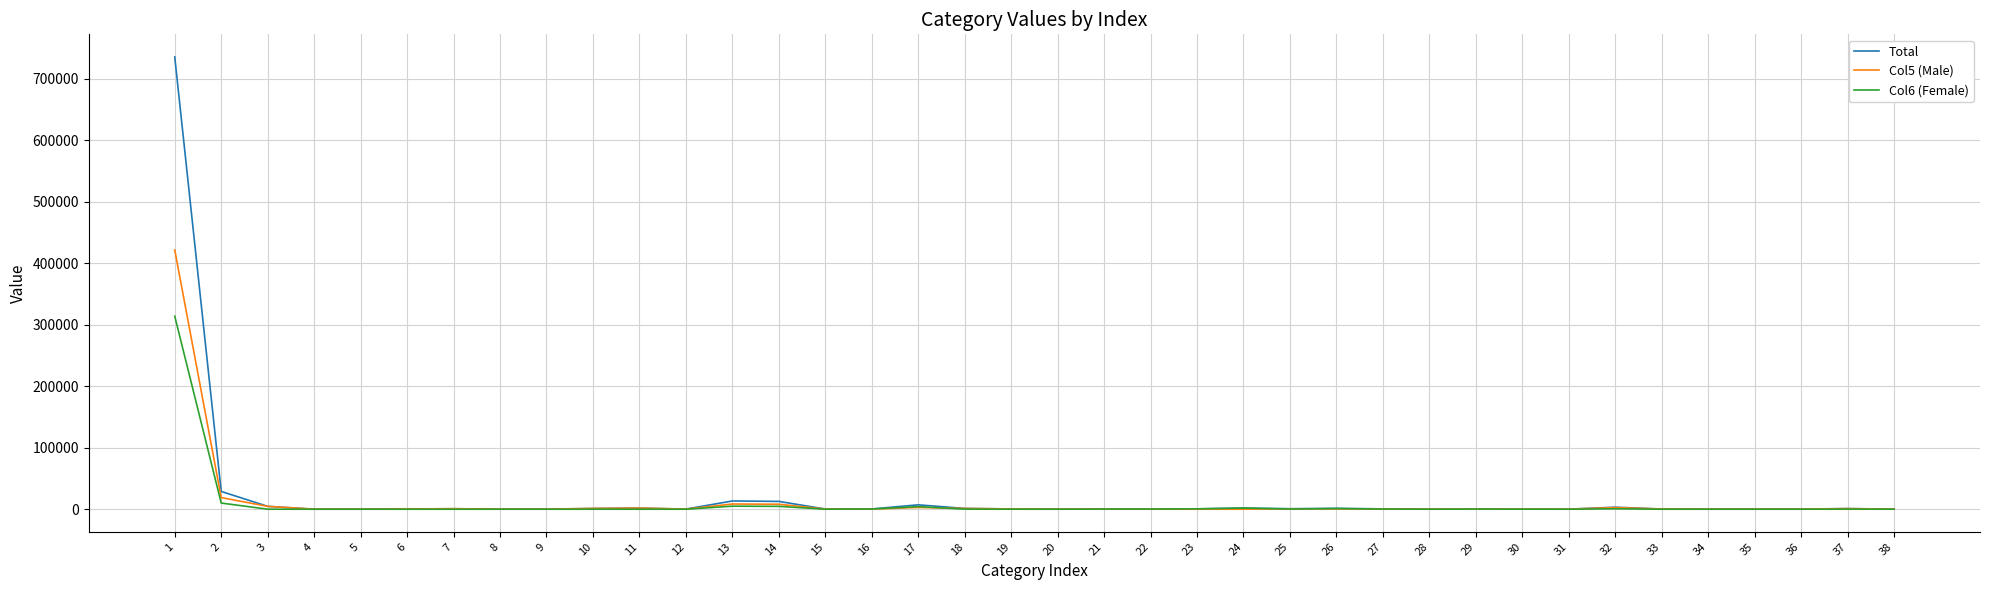

What is the greatest value displayed?

735184